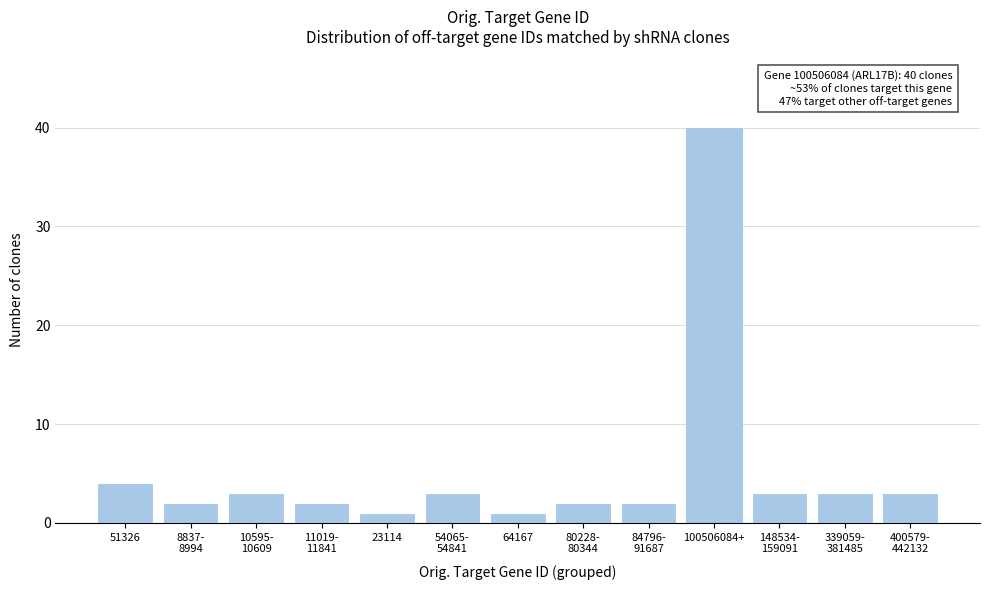

Reading left to right, what are all the values shown in this chart?

4	2	3	2	1	3	1	2	2	40	3	3	3